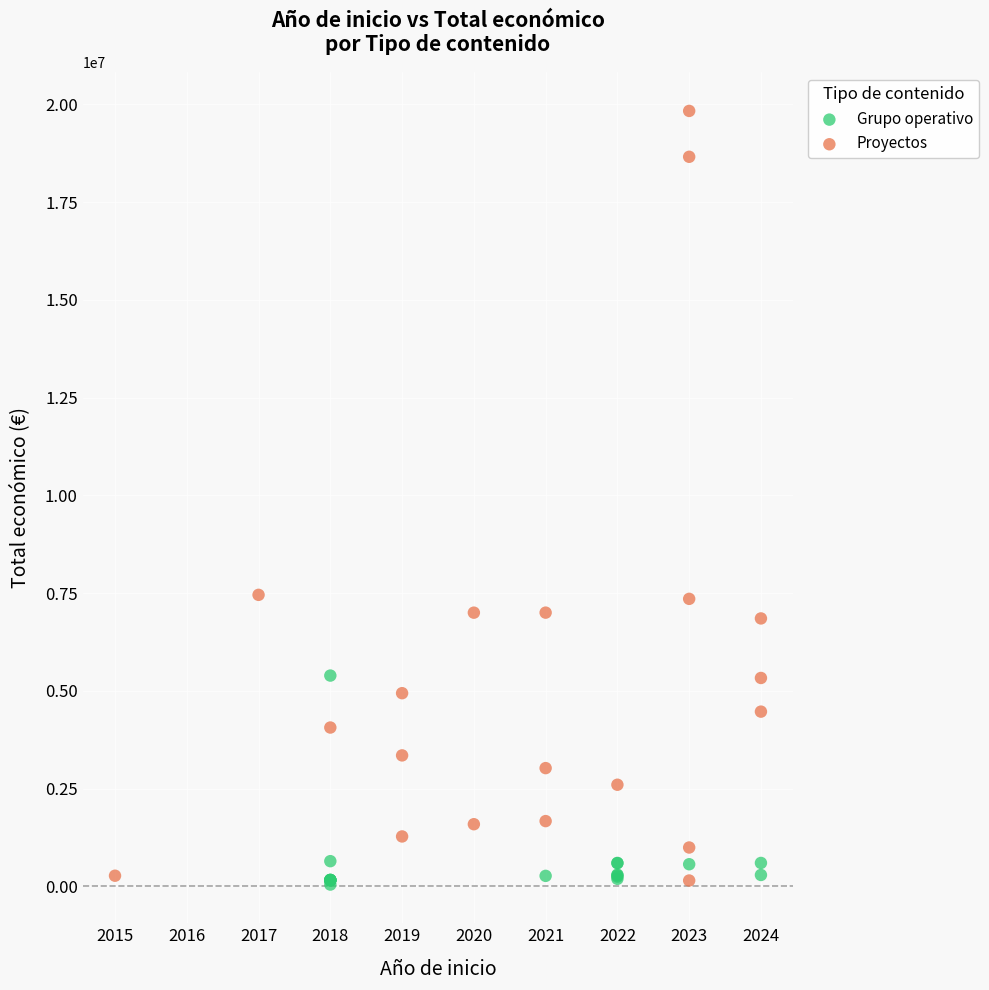

Which series has the widest spread of Y values?

Proyectos